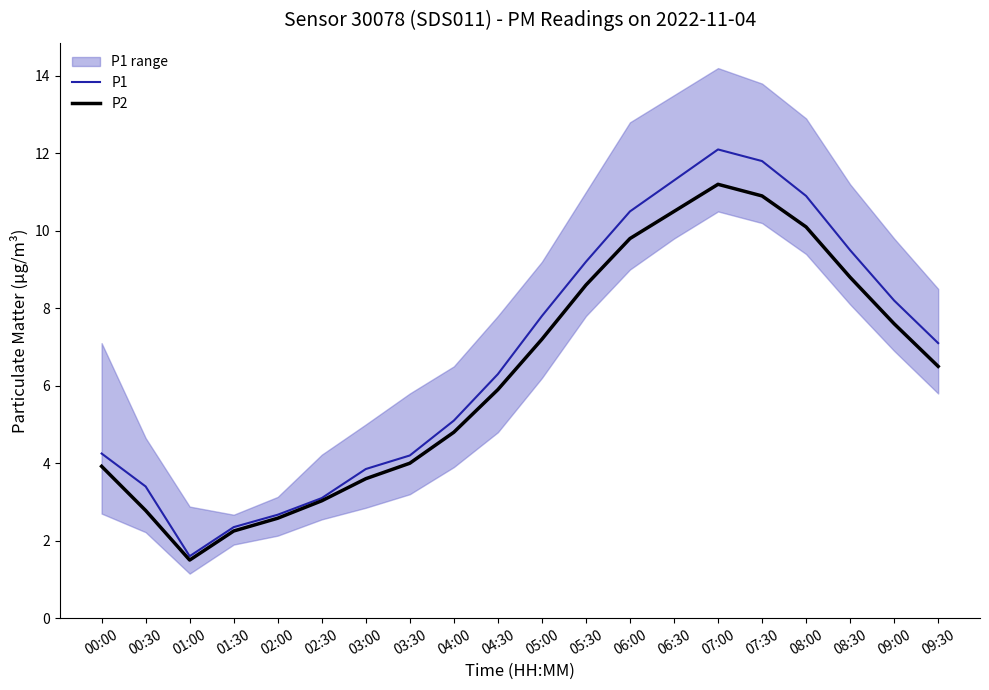

Does the chart have visible grid lines?

No